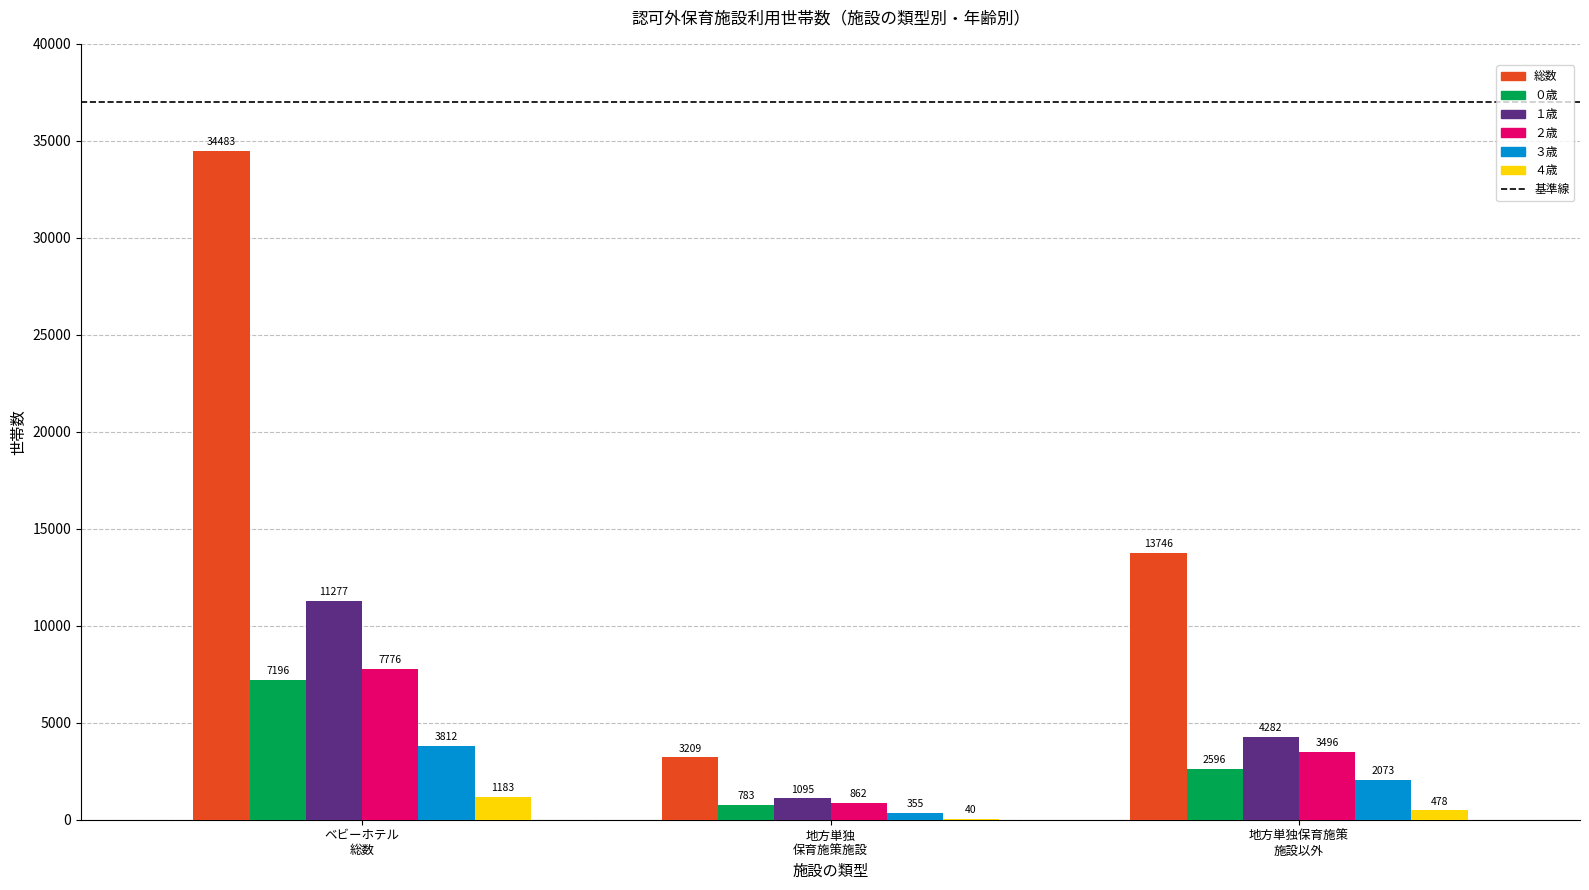

How many ３歳 values are between 355 and 3812?

3